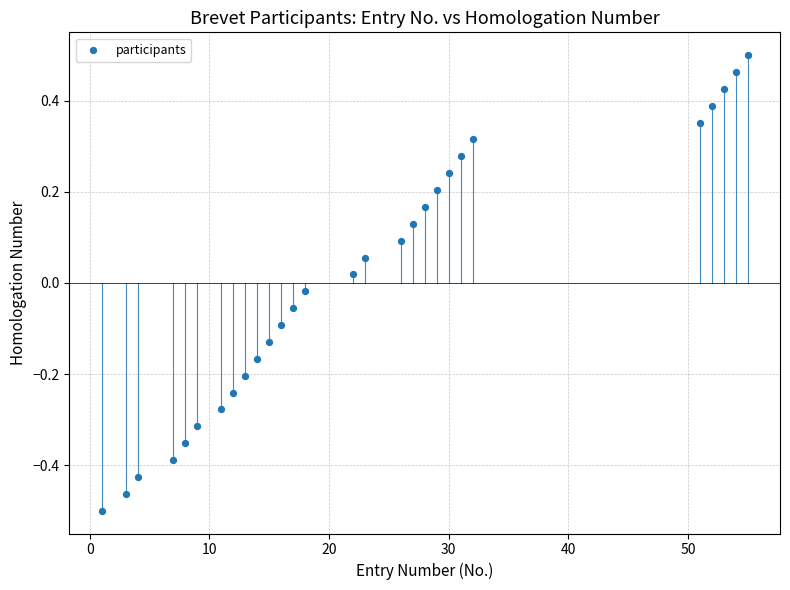

What is the range of X values (max minus min)?

54.0